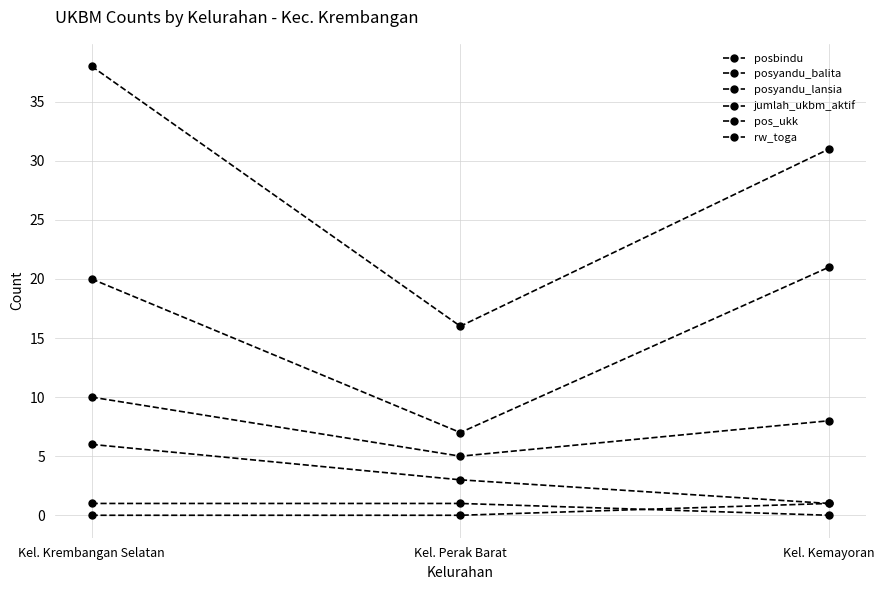

Count the number of data series in this chart.

6